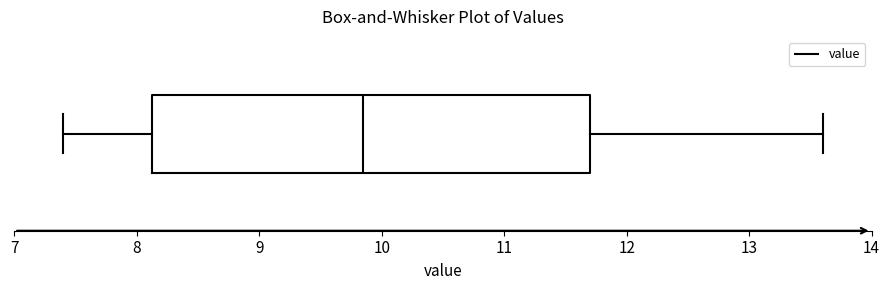

Read this box plot against the x-axis: the position of the median line, the range covered by the box, and the ends of both whiskers. The values are not printed on the chart, so give them approximately, as read against the axis.

median 9.9, box 8.1 to 11.7, whiskers 7.4 to 13.6